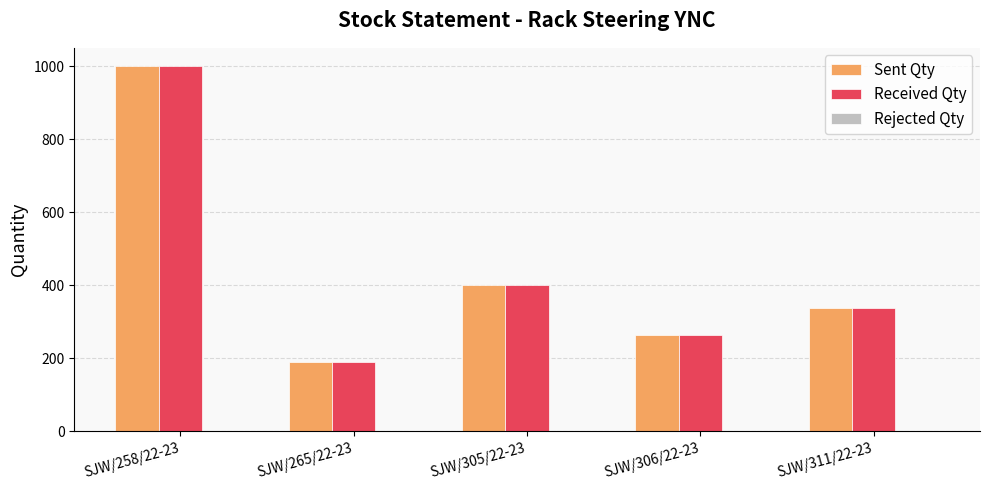

Count the number of categories in the chart.

5